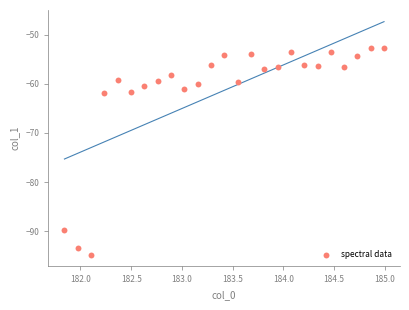

What is the range of X values (max minus min)?

3.1